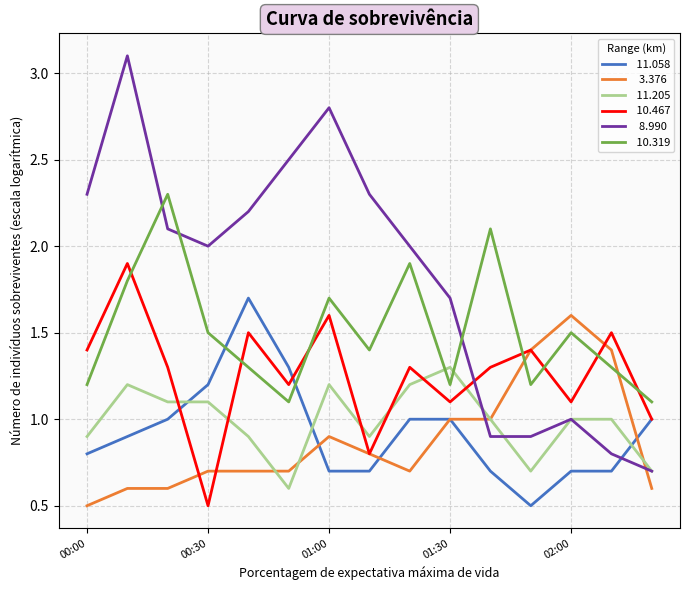

How many lines are shown in the chart?

6